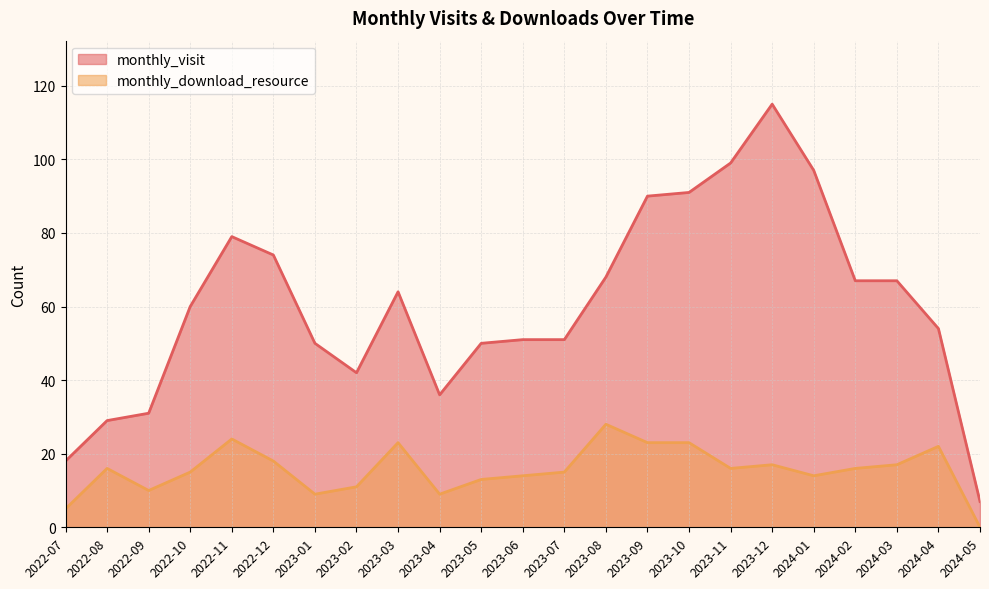

What is the spread (max minus min) of values at 2023-09?

67